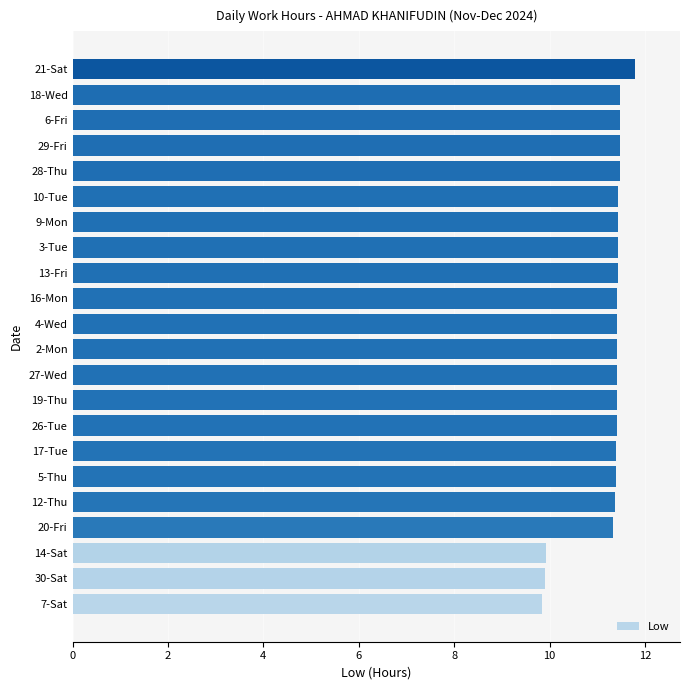

How many values are between 11 and 12?

19